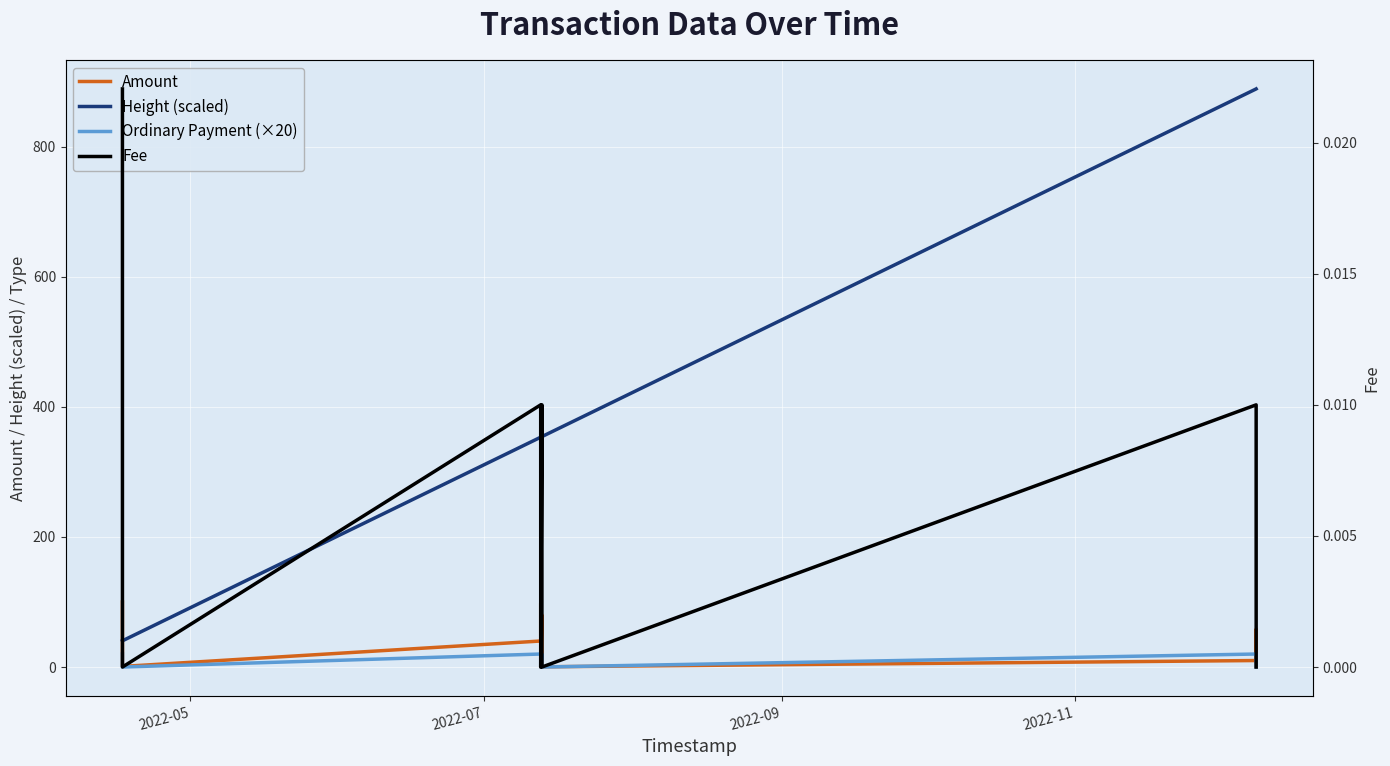

What is the greatest value displayed?

888.8